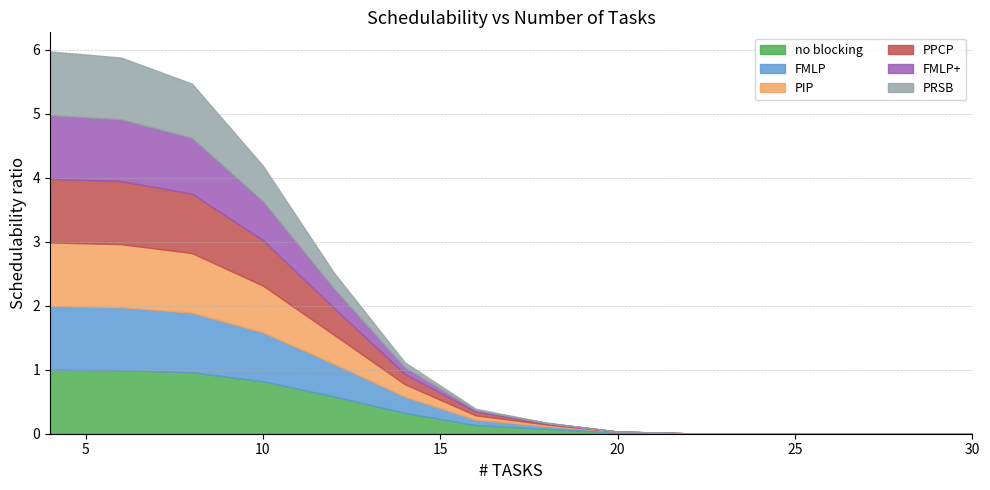

True or false: FMLP+ and no blocking cross at least once.

False